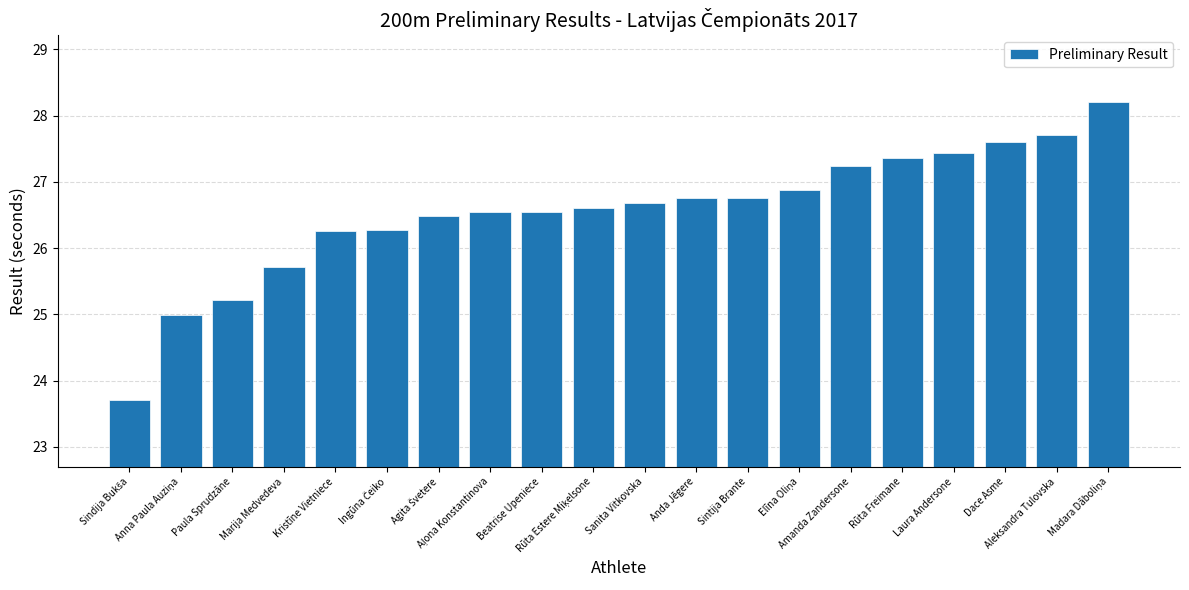

What is the minimum value shown in the chart?

23.7